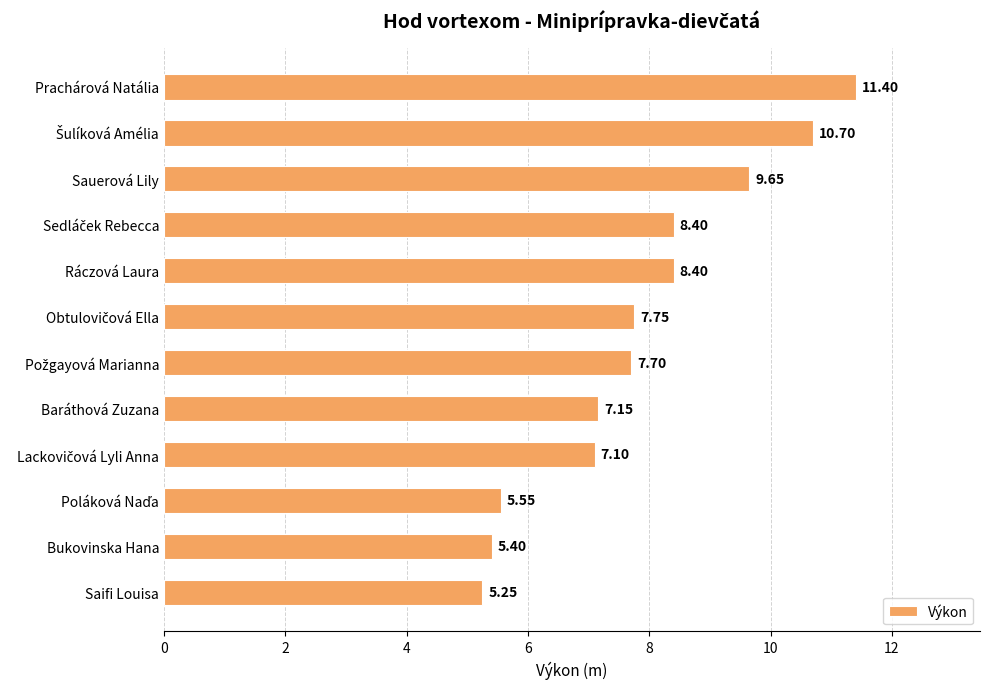

What is the sum of all values?

94.5